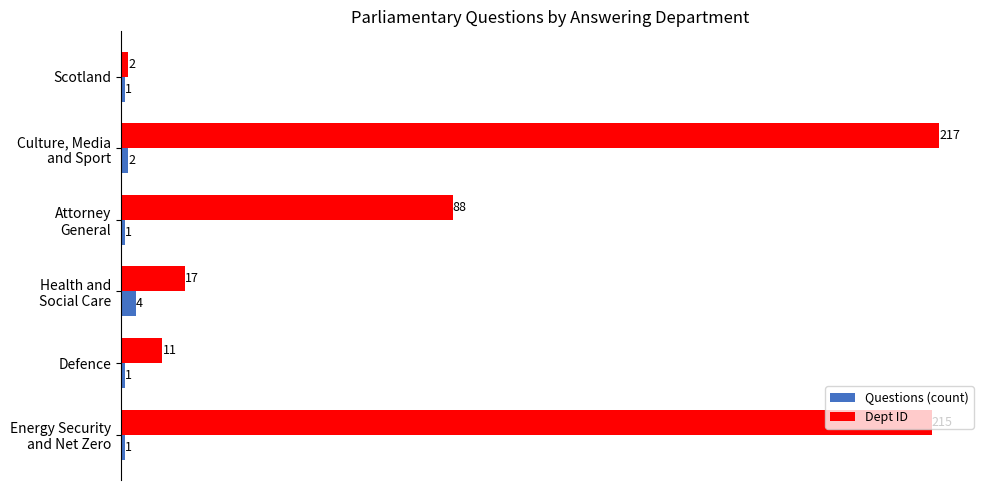

Rank the series by their average value, from lowest to highest.

Questions (count), Dept ID